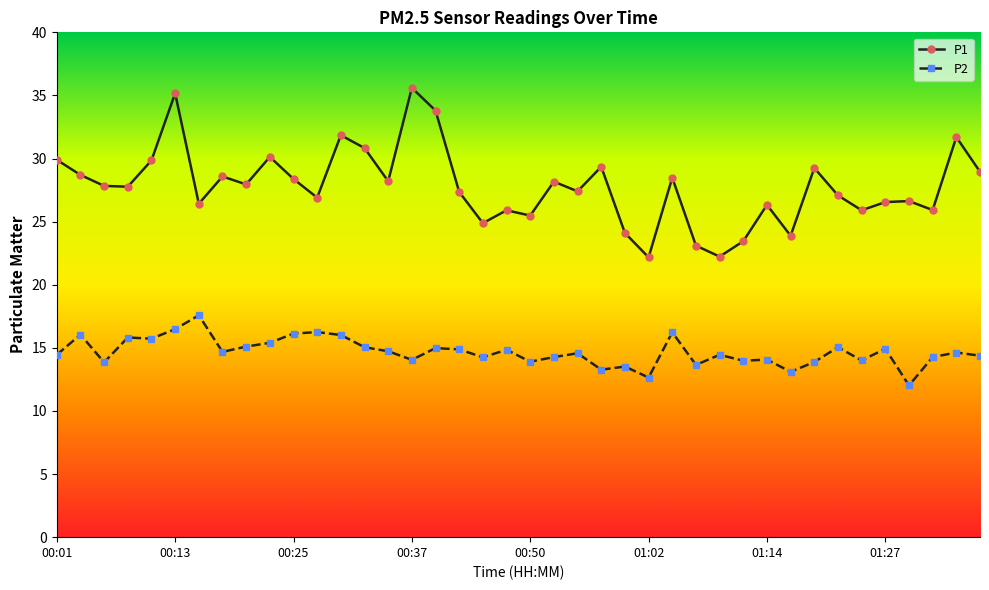

Which series has the widest spread of values?

P1